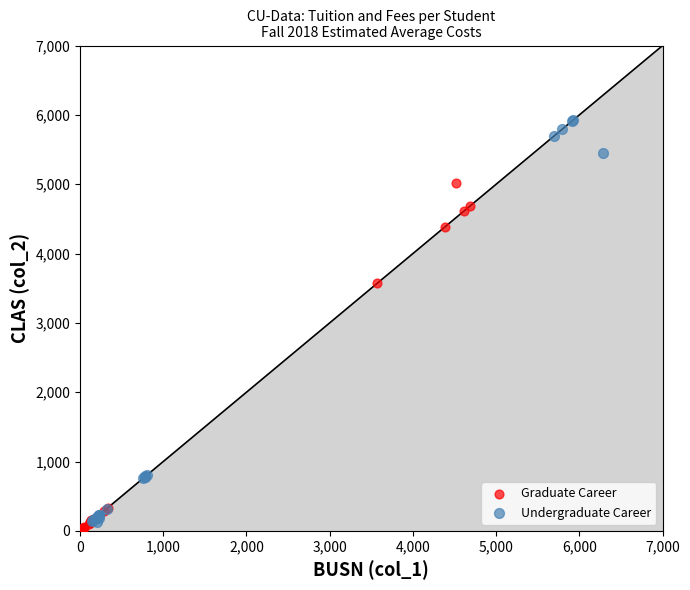

What are all the series names shown in the legend?

Graduate Career, Undergraduate Career